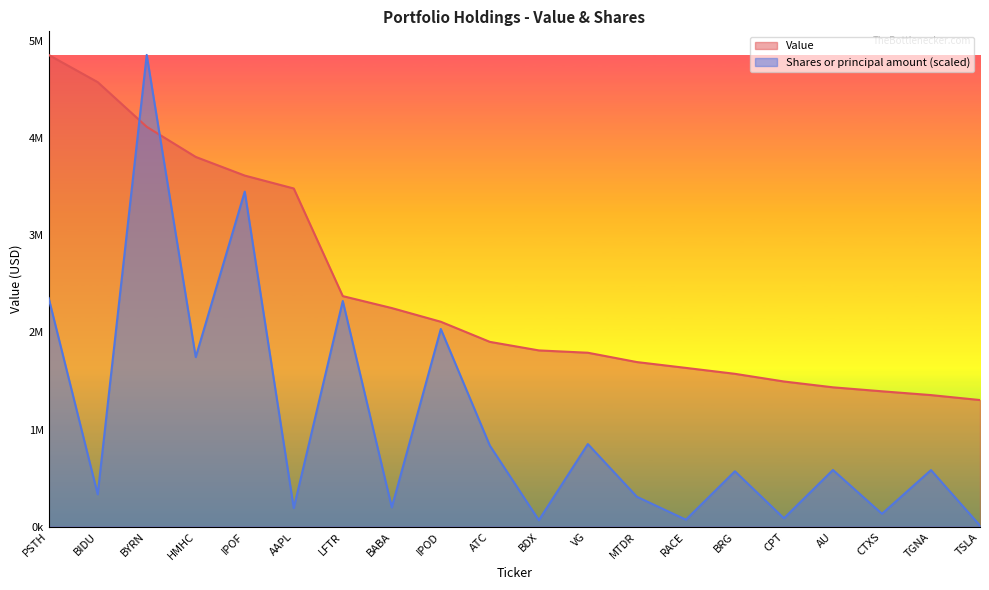

Which series has the largest total across all categories?

Value